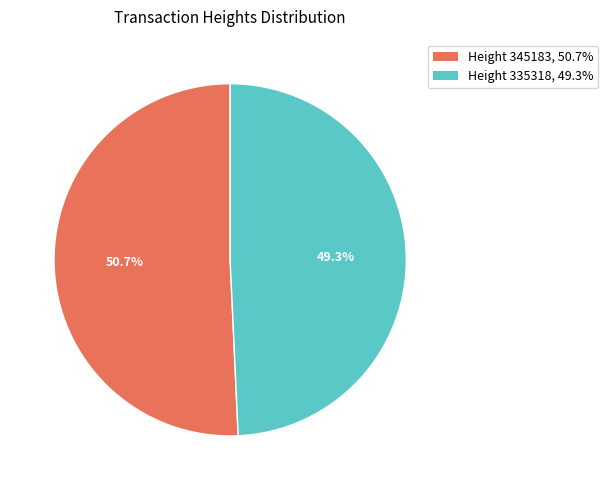

Is there any slice that represents more than half of the pie?

Yes